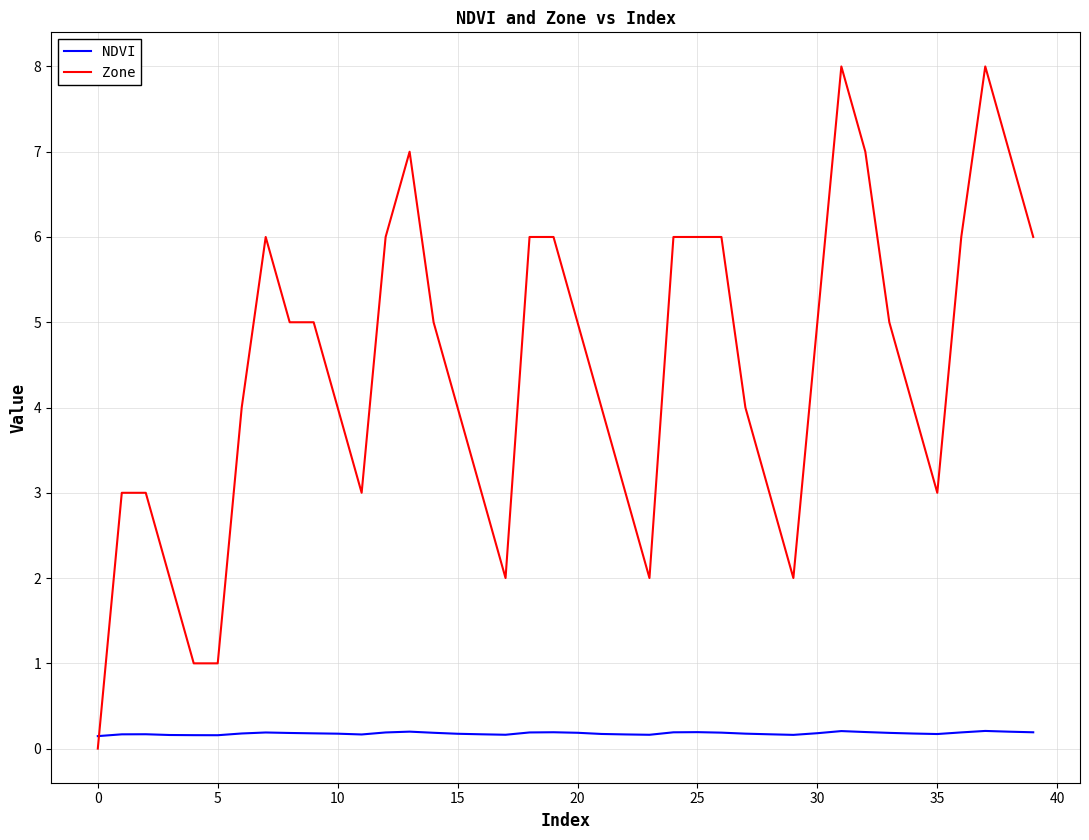

Which series has the largest range (max minus min)?

Zone